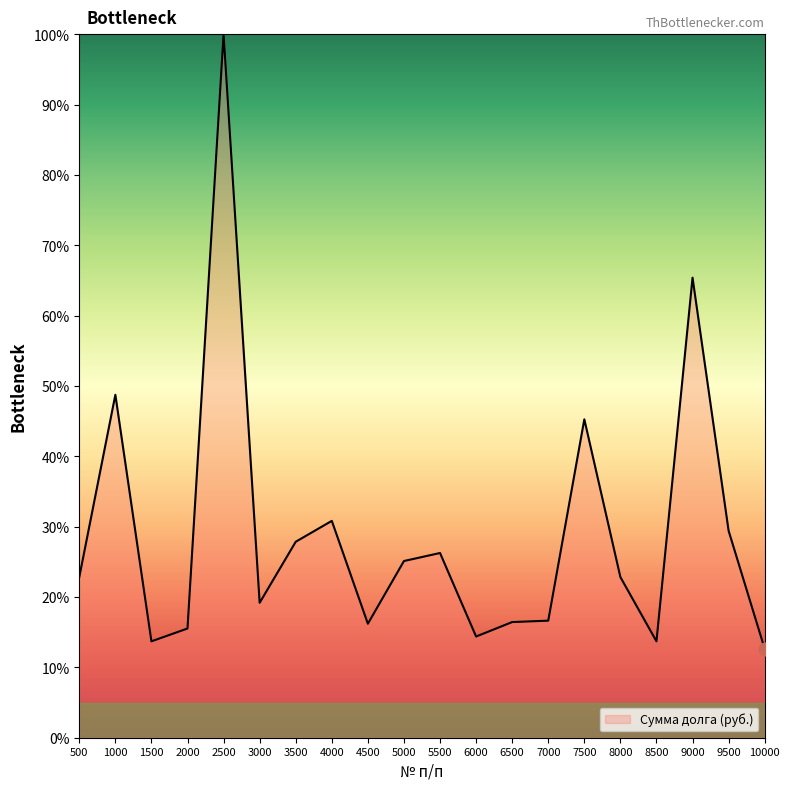

What is the change in value from 5500 to 9000?

+39.1